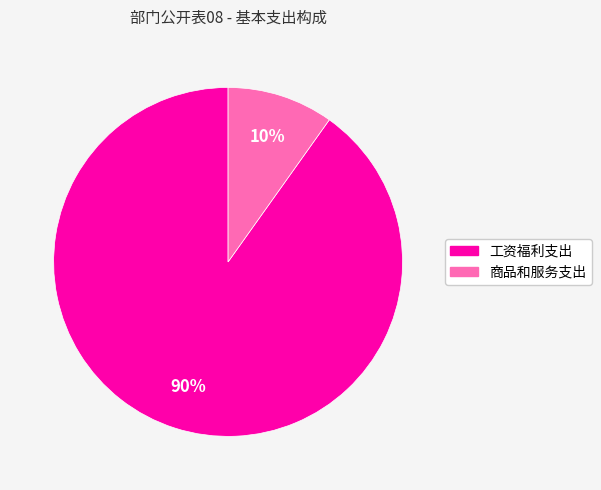

To the nearest percent, what is the average slice percentage?

50%